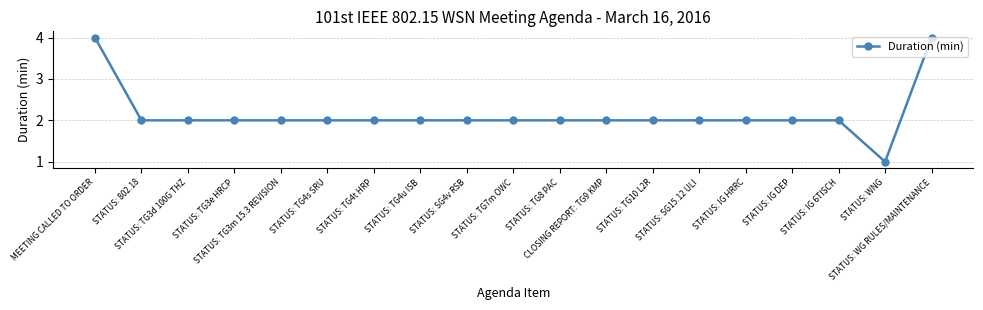

What is the value of the 14th point from the left?

2